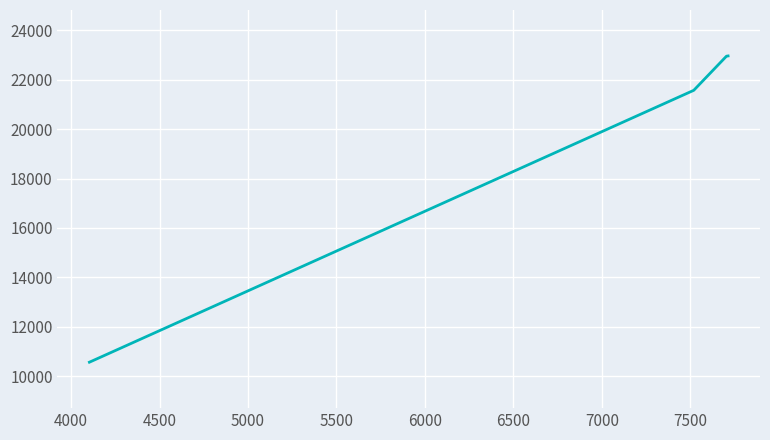

What is the smallest value displayed?

10560.0